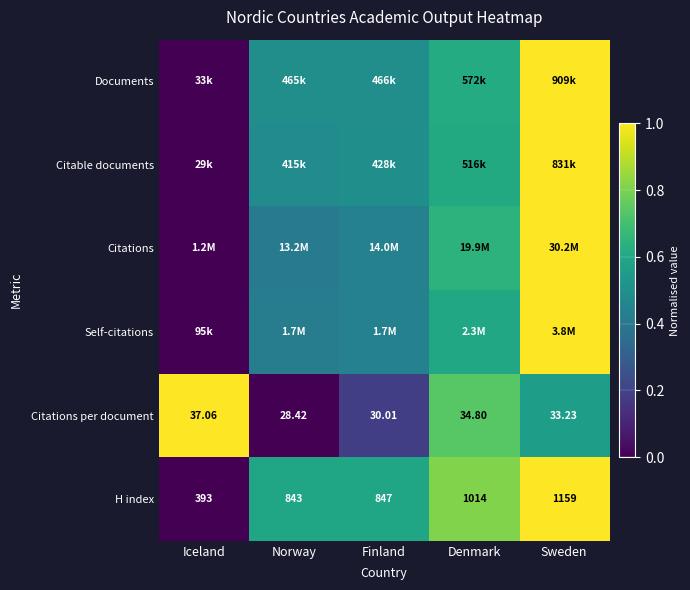

At how many categories does at least one series exceed 0?

5